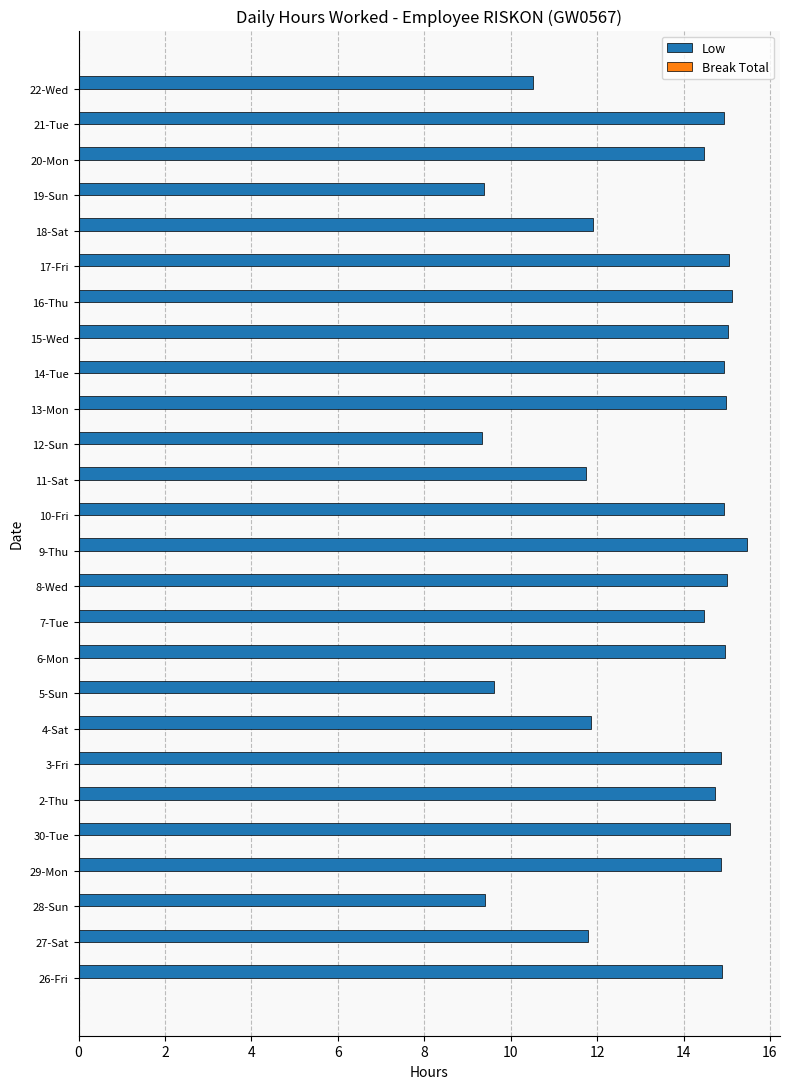

What is the approximate value at 28-Sun?

9.4